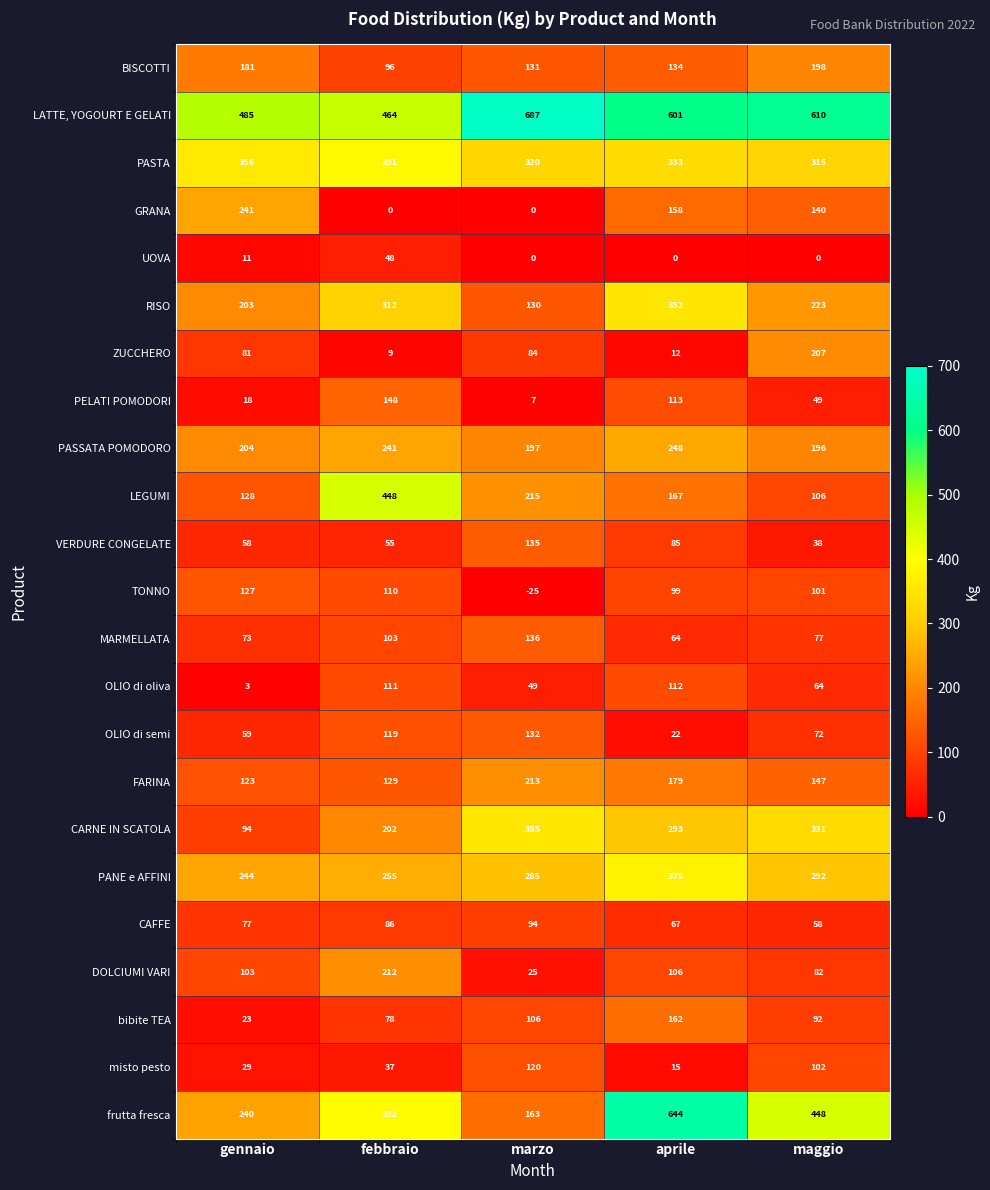

At which label is PANE e AFFINI closest to 309?

maggio